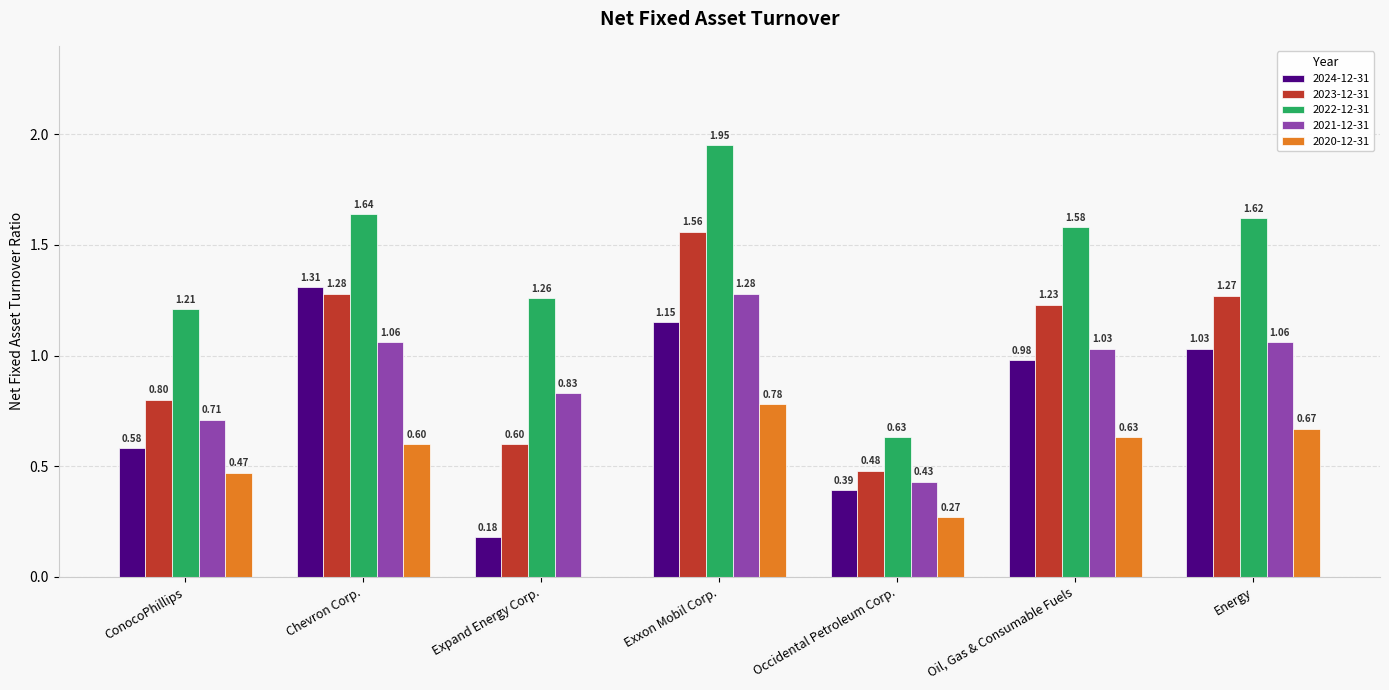

Which series has the largest range (max minus min)?

2022-12-31